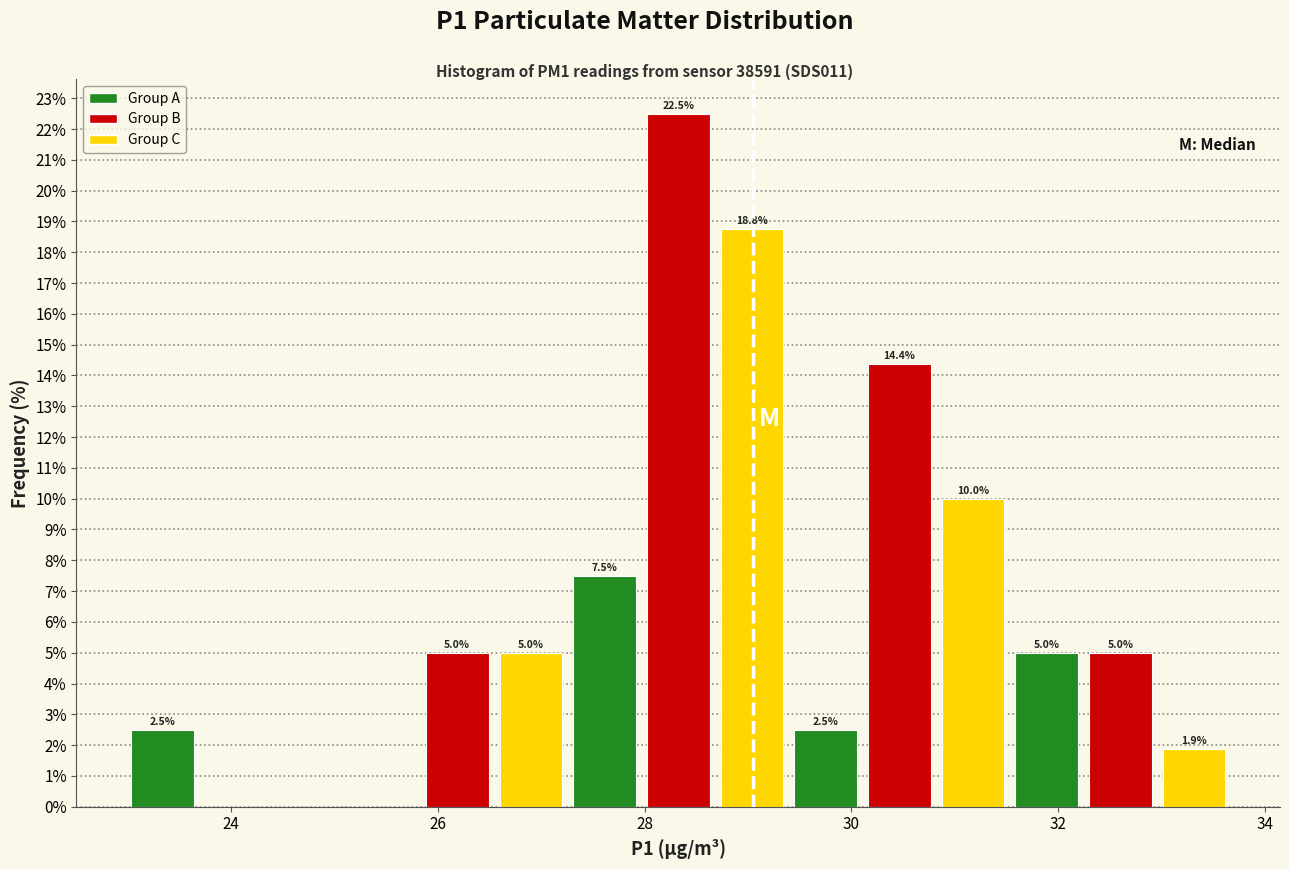

Read against the x-axis, roughly where is the centre of the tallest bar?

28.4